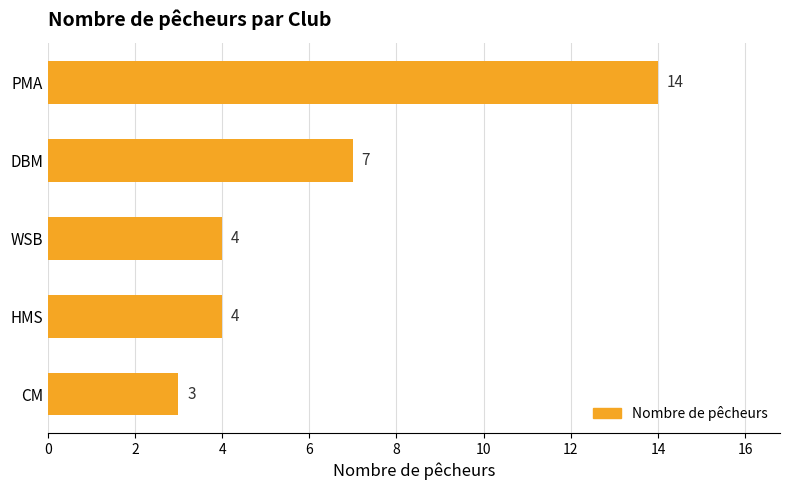

What is the maximum value shown in the chart?

14